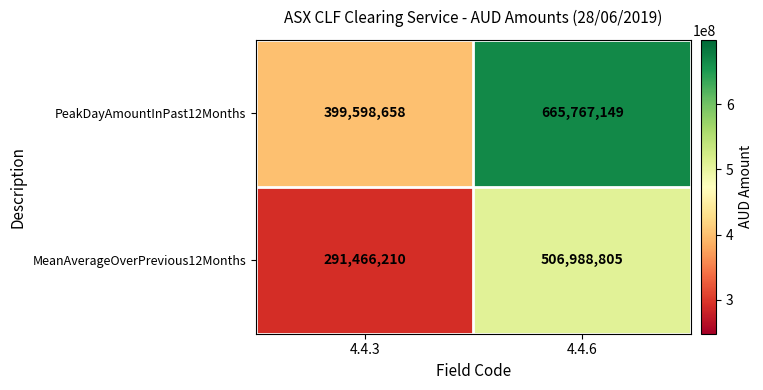

What is the average value of the PeakDayAmountInPast12Months series?

532682904